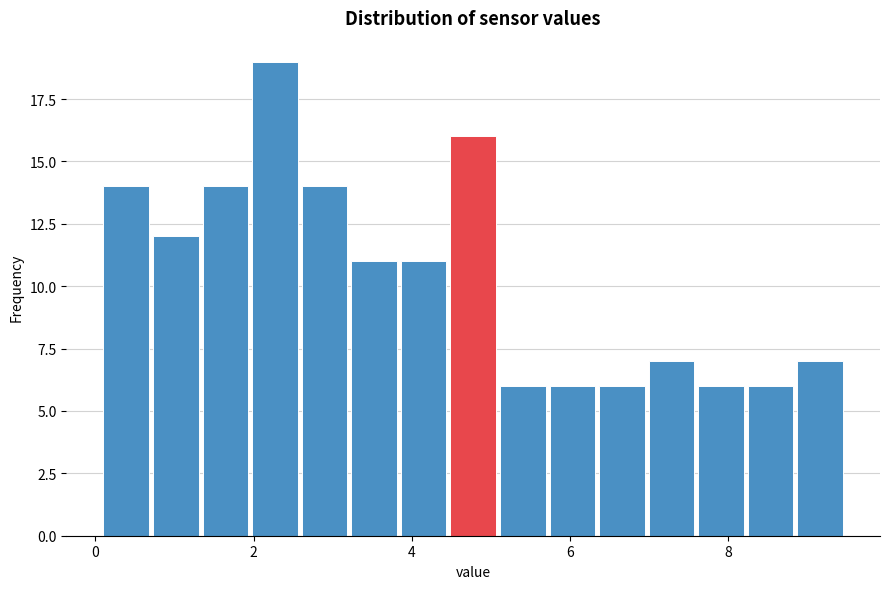

Around what value on the x-axis is the tallest bar? Give the approximate position of its centre, as read against the axis.

2.2